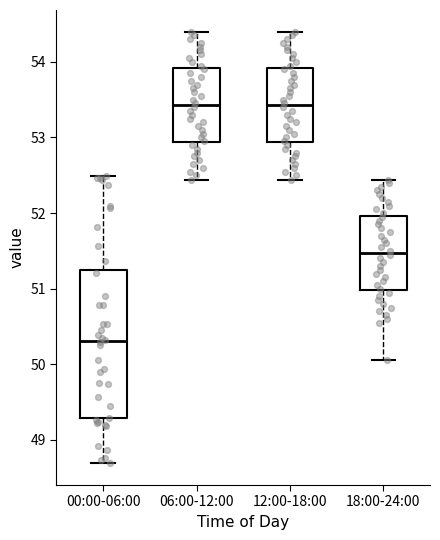

Reading left to right, transcribe this box plot: for each box, give where its median line is, the range the box spans, and where its two whiskers end, as read against the y-axis. The values are not printed on the chart, so give them approximately, as read against the axis.

00:00-06:00: median 50.3, box 49.3 to 51.3, whiskers 48.7 to 52.5
06:00-12:00: median 53.4, box 52.9 to 53.9, whiskers 52.4 to 54.4
12:00-18:00: median 53.4, box 52.9 to 53.9, whiskers 52.4 to 54.4
18:00-24:00: median 51.5, box 51.0 to 52.0, whiskers 50.1 to 52.4